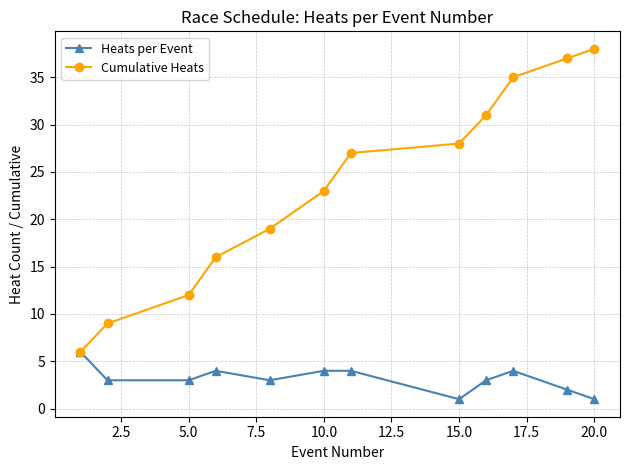

Rank the series by their maximum value, from lowest to highest.

Heats per Event, Cumulative Heats